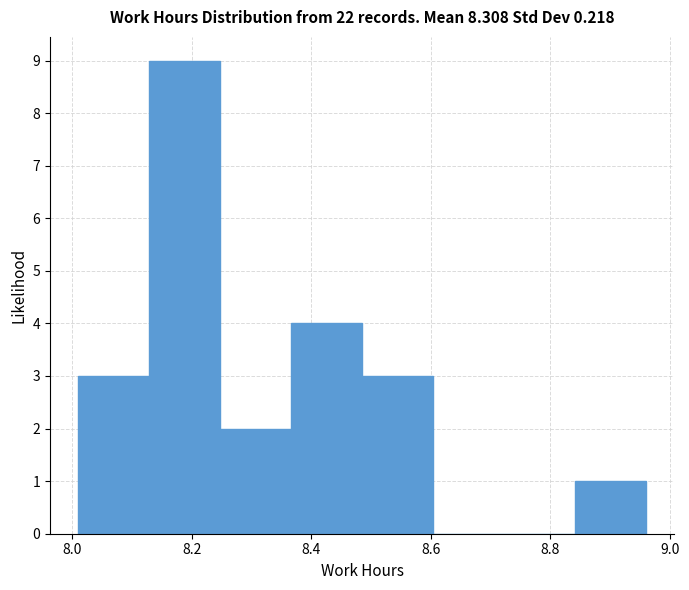

What is the height of the bar covering 8.48 to 8.60 on the x-axis? Neither the bar edges nor the heights are printed on the chart, so give them approximately, as read against the axes.

3